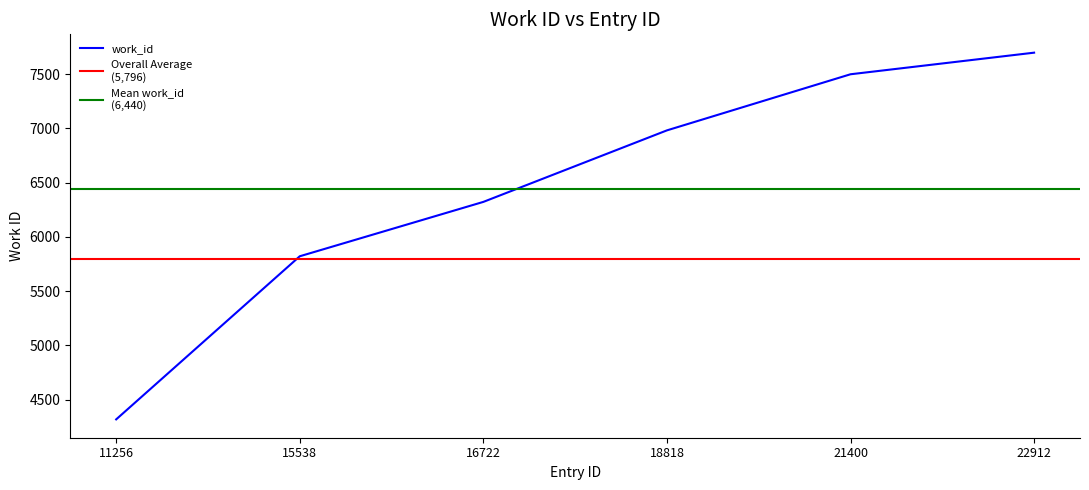

True or false: the data shows 8233 at 15538.

False